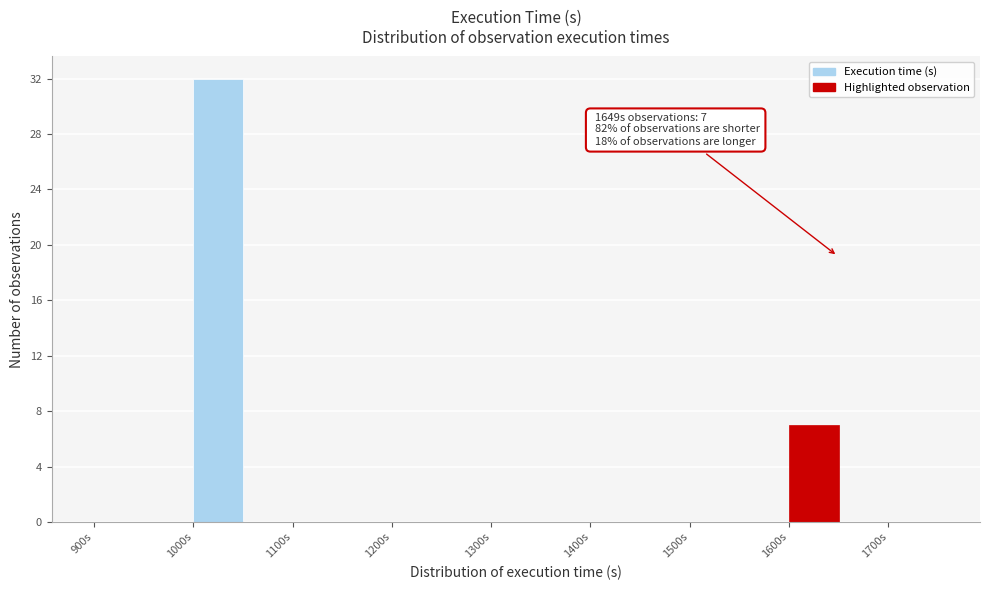

Over which range of the x-axis is the bar tallest?

1000 to 1050